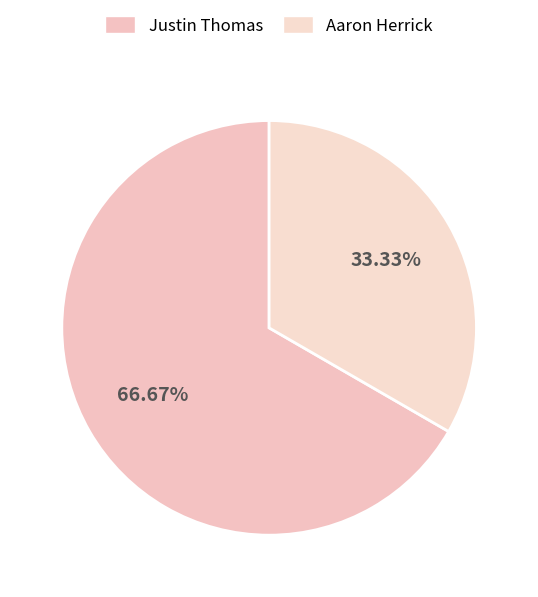

How much of the chart is everything except Justin Thomas?

33.3%